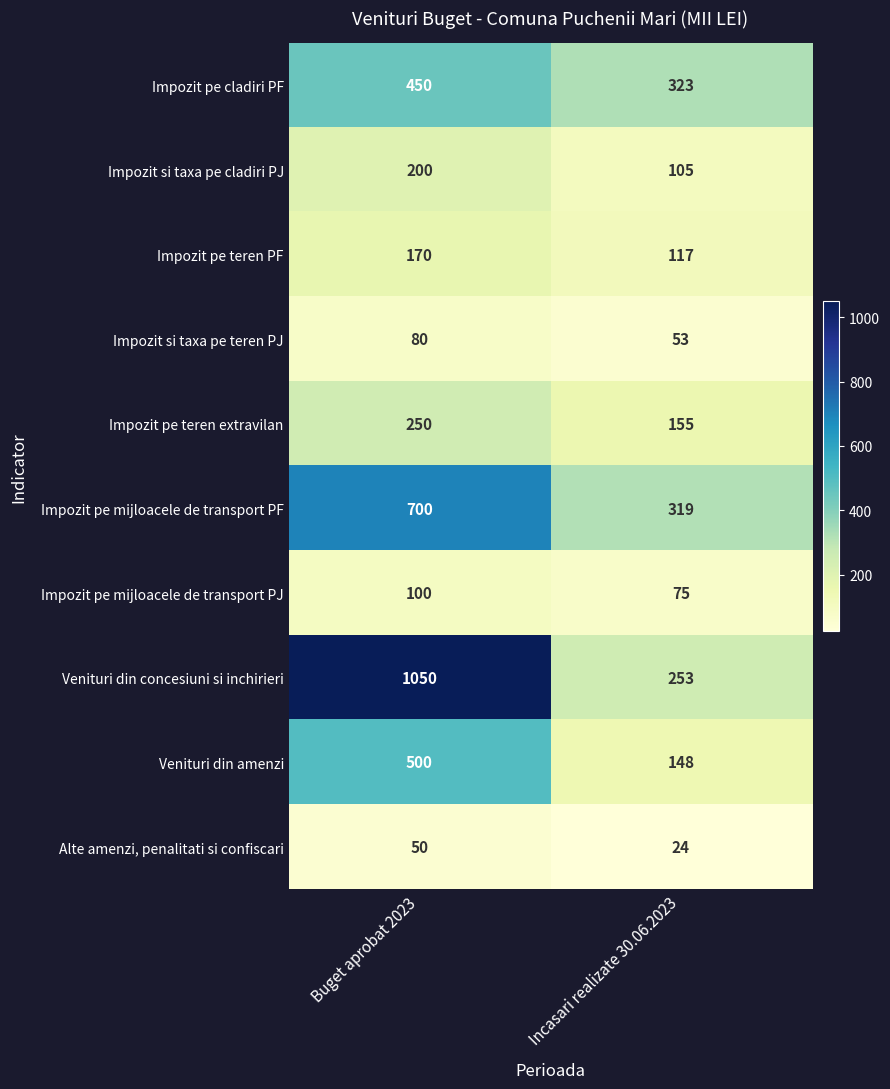

Reading left to right, transcribe all the data shown in this chart.

Impozit pe cladiri PF: Buget aprobat 2023=450	Incasari realizate 30.06.2023=323
Impozit si taxa pe cladiri PJ: Buget aprobat 2023=200	Incasari realizate 30.06.2023=105
Impozit pe teren PF: Buget aprobat 2023=170	Incasari realizate 30.06.2023=117
Impozit si taxa pe teren PJ: Buget aprobat 2023=80	Incasari realizate 30.06.2023=53
Impozit pe teren extravilan: Buget aprobat 2023=250	Incasari realizate 30.06.2023=155
Impozit pe mijloacele de transport PF: Buget aprobat 2023=700	Incasari realizate 30.06.2023=319
Impozit pe mijloacele de transport PJ: Buget aprobat 2023=100	Incasari realizate 30.06.2023=75
Venituri din concesiuni si inchirieri: Buget aprobat 2023=1050	Incasari realizate 30.06.2023=253
Venituri din amenzi: Buget aprobat 2023=500	Incasari realizate 30.06.2023=148
Alte amenzi, penalitati si confiscari: Buget aprobat 2023=50	Incasari realizate 30.06.2023=24